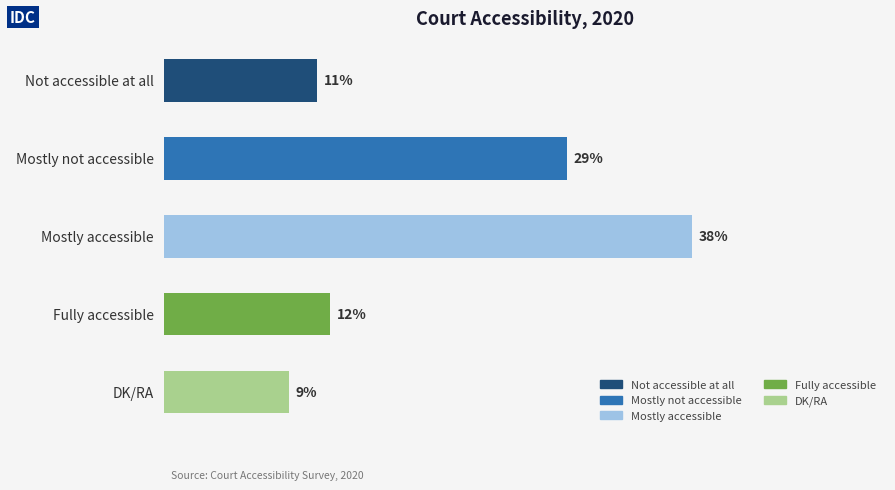

At which category does the chart reach its peak across all series?

Mostly accessible